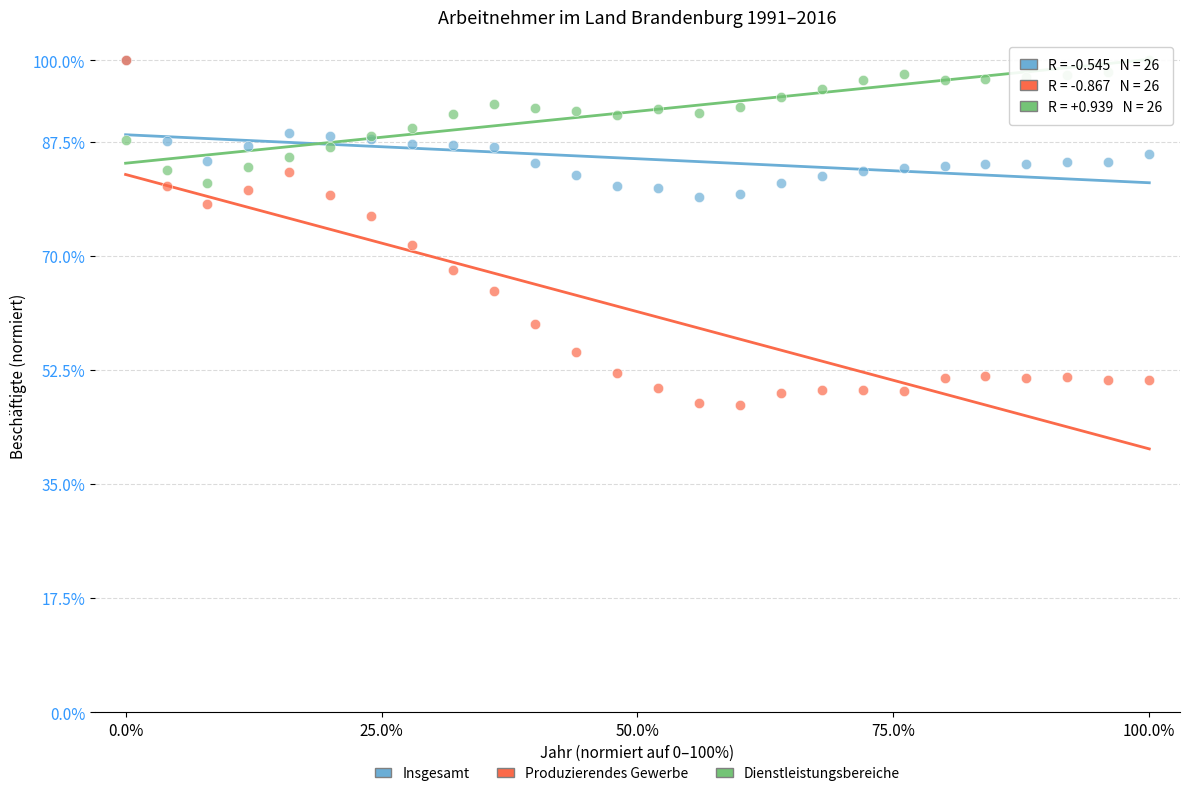

Which series has the largest Y range (max minus min)?

Produzierendes Gewerbe